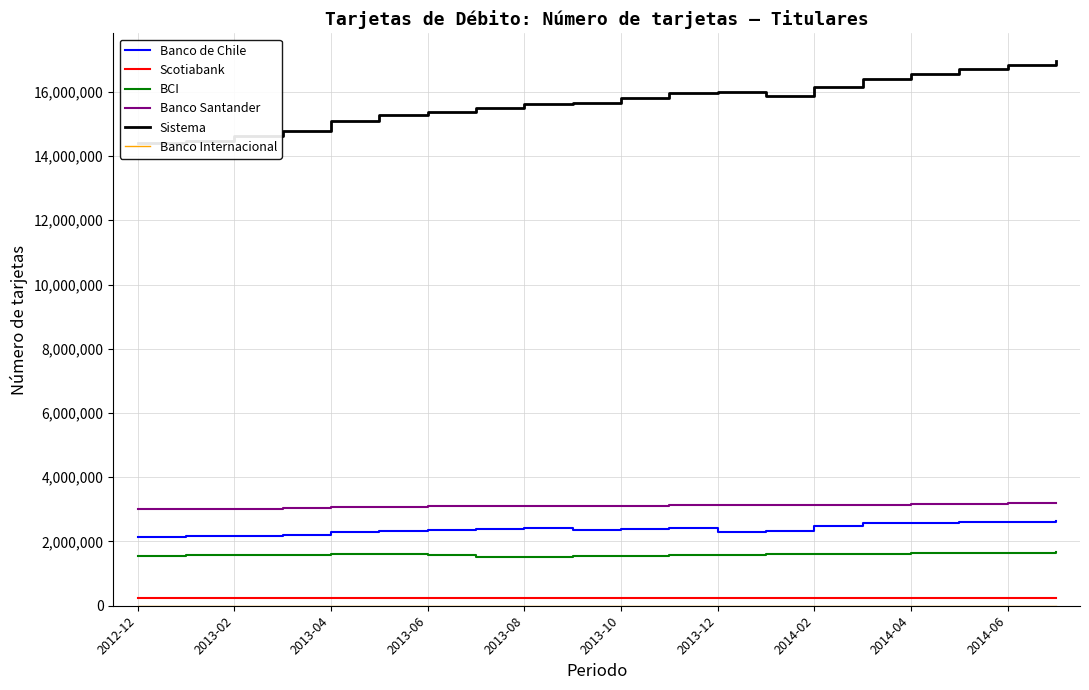

True or false: Scotiabank and Banco Santander intersect in this chart.

False